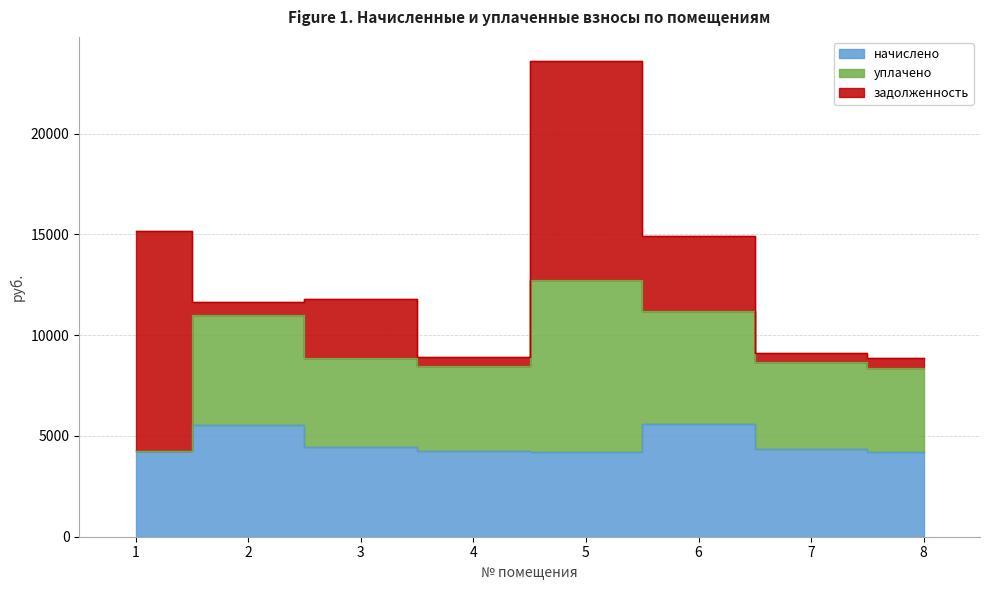

What is the difference between the начислено values at 6 and 1?

1332.4